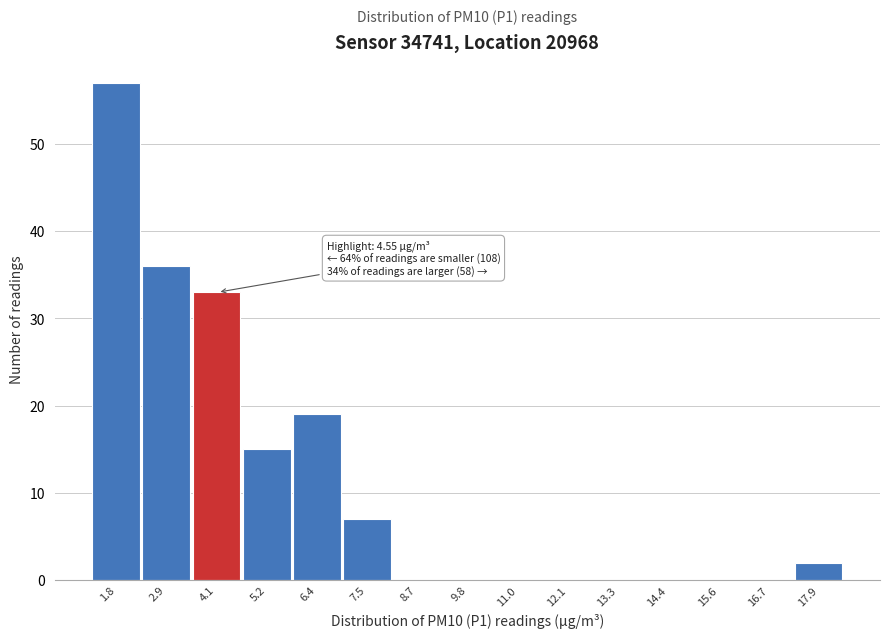

Reading right to left, transcribe all the data shown in this chart.

17.9=2	16.7=0	15.6=0	14.4=0	13.3=0	12.1=0	11.0=0	9.8=0	8.7=0	7.5=7	6.4=19	5.2=15	4.1=33	2.9=36	1.8=57